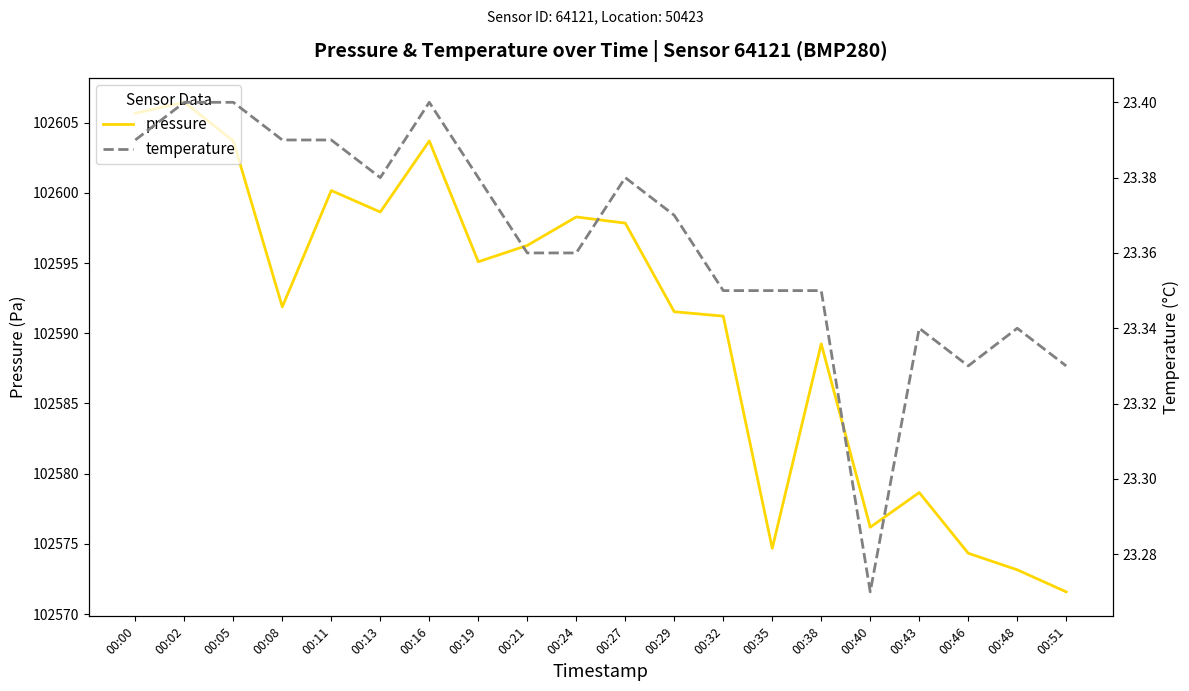

True or false: pressure and temperature cross at least once.

False